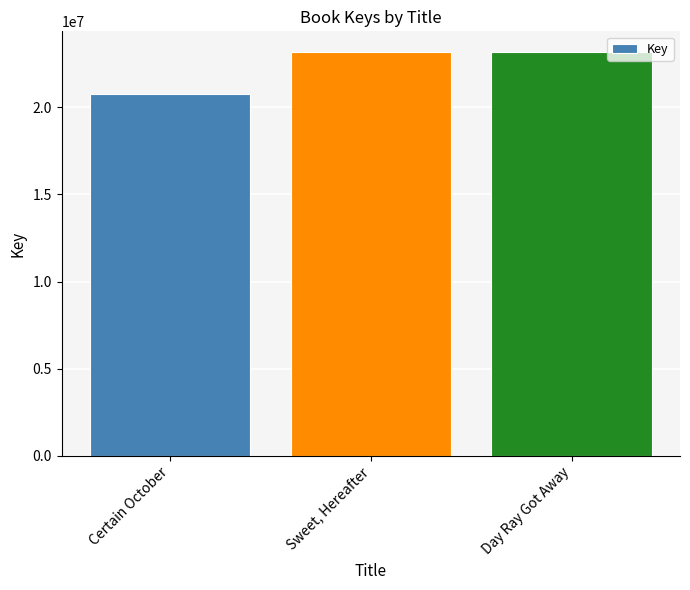

What is the label of the 3rd bar from the right?

Certain October